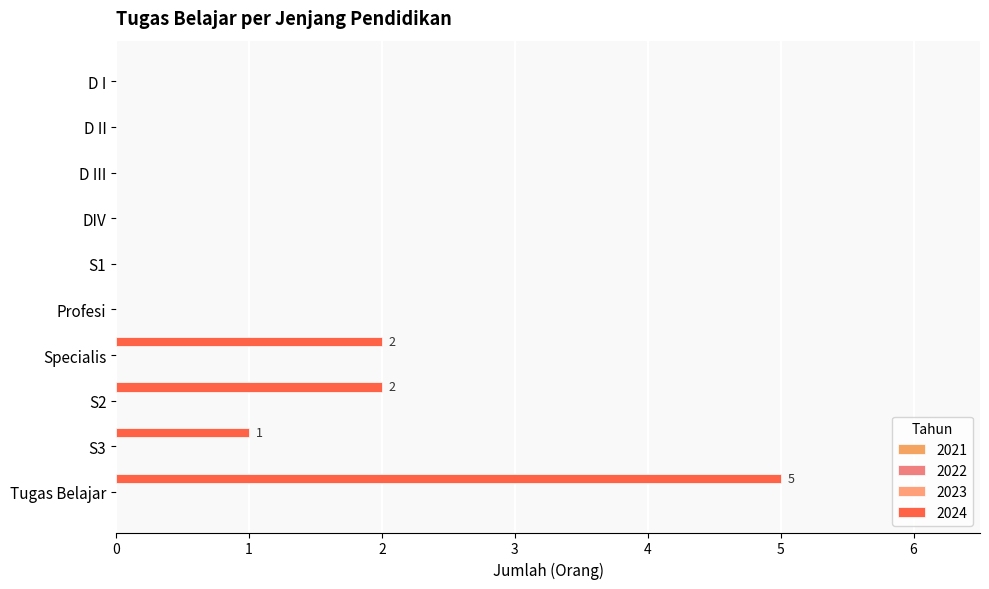

Does the chart contain stacked bars?

No